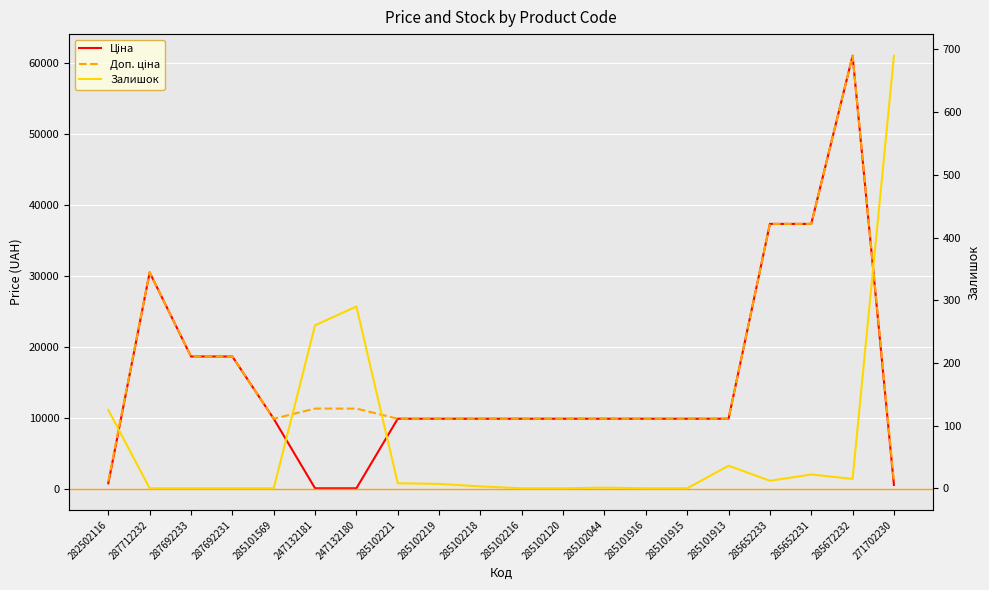

At 287692233, list the series in order from smallest to largest.

Залишок, Ціна, Доп. ціна